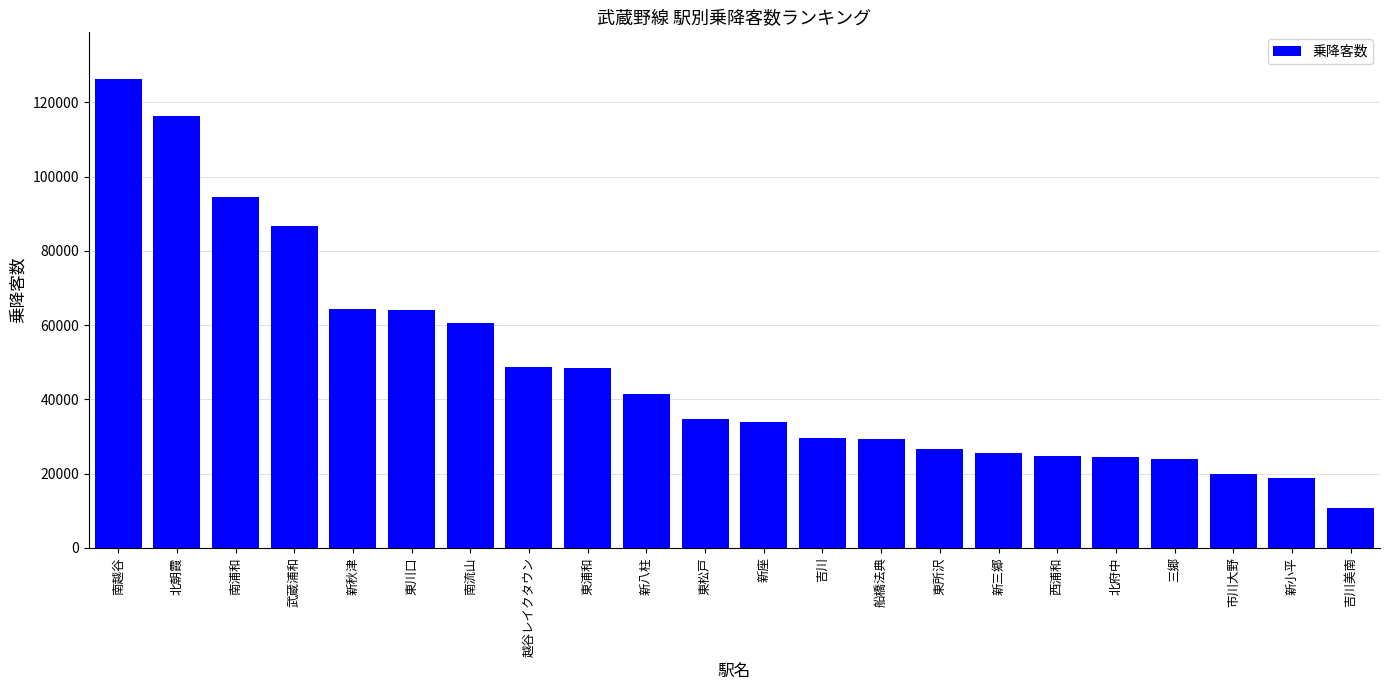

Read the value at 北朝霞, to the nearest 100.

116500